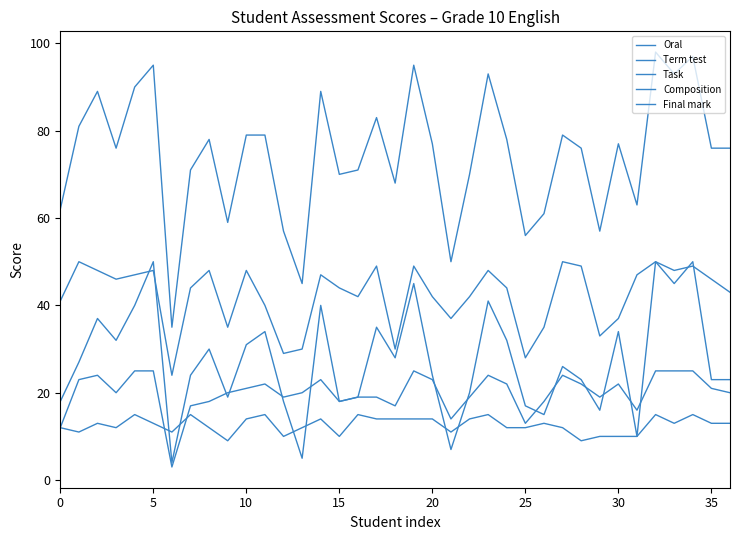

Does the chart have visible grid lines?

No